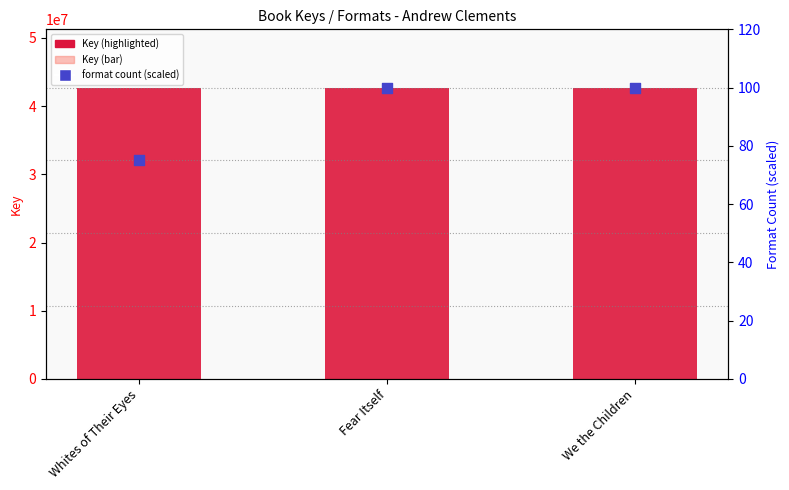

Is the value of Key at Fear Itself greater than the value of format count (scaled) at Whites of Their Eyes?

Yes